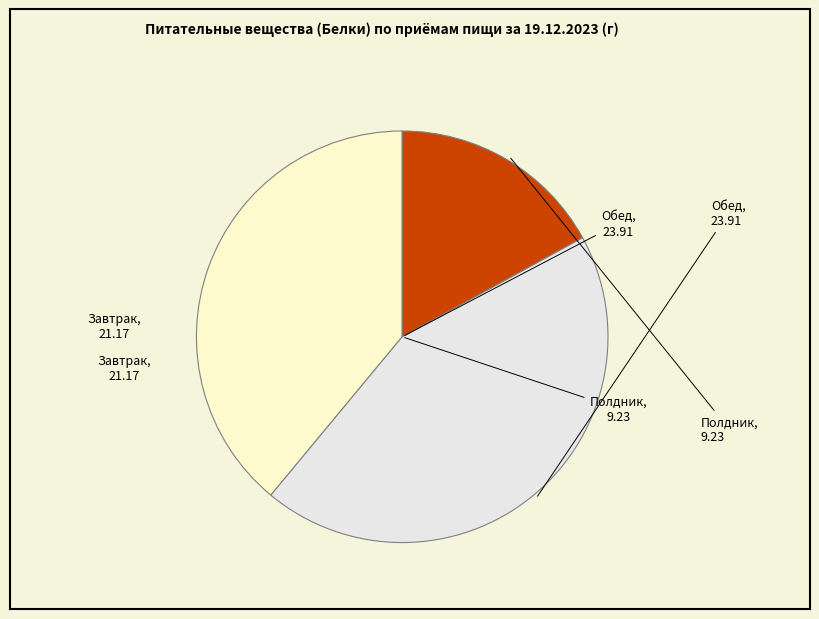

Which slice is the smallest?

Полдник